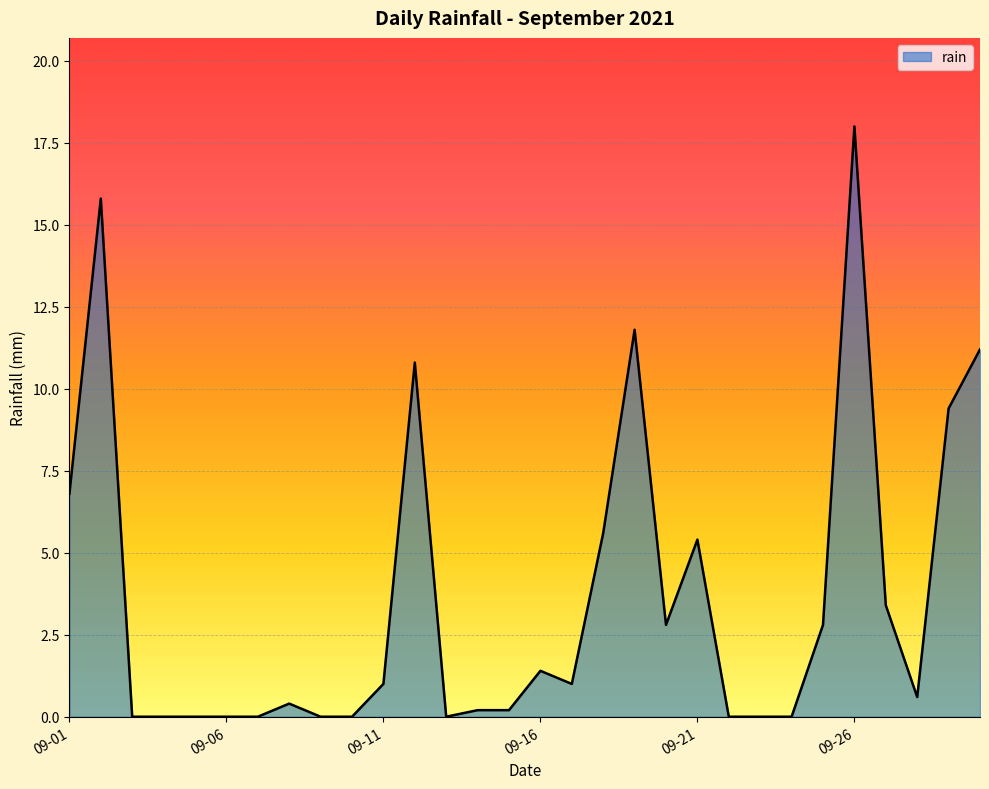

What is the greatest value displayed?

18.0